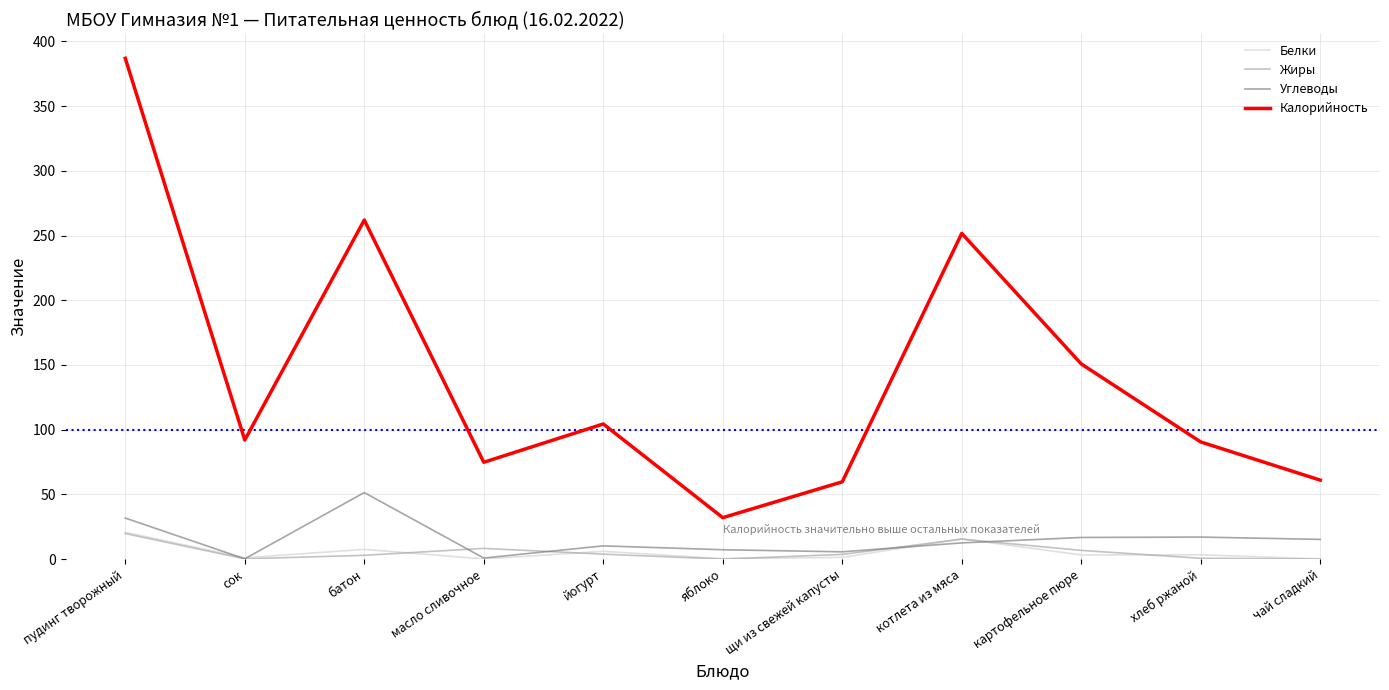

At which label does Белки reach its peak?

пудинг творожный